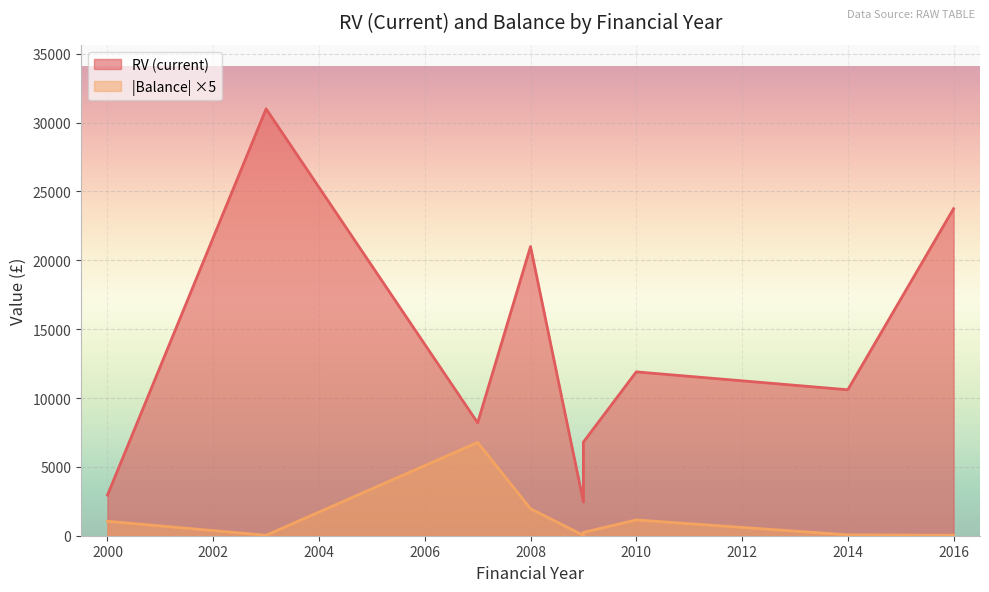

How many values are below 10600?

4